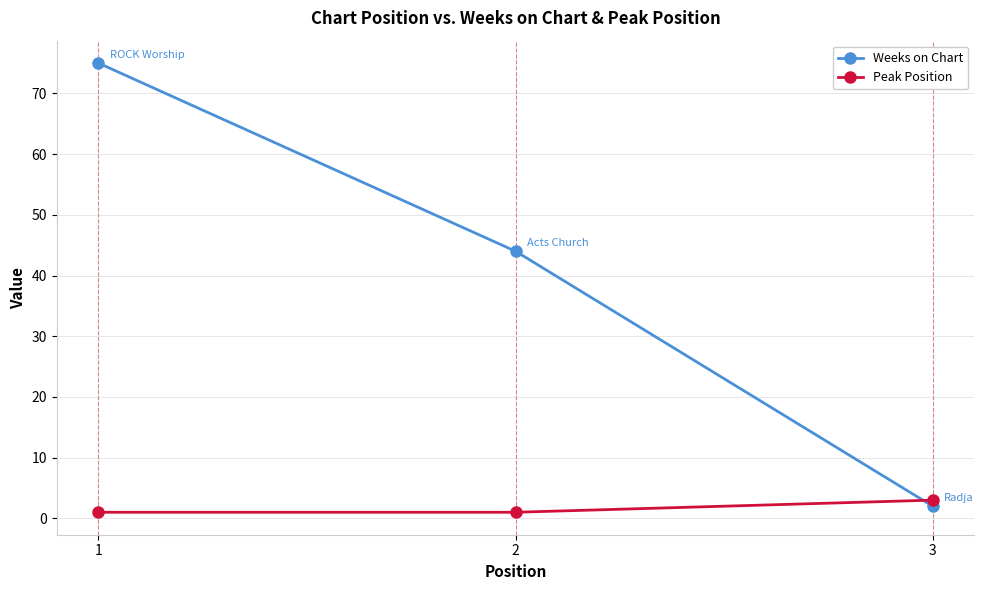

The Peak Position series shows 3 at 3. True or false?

True